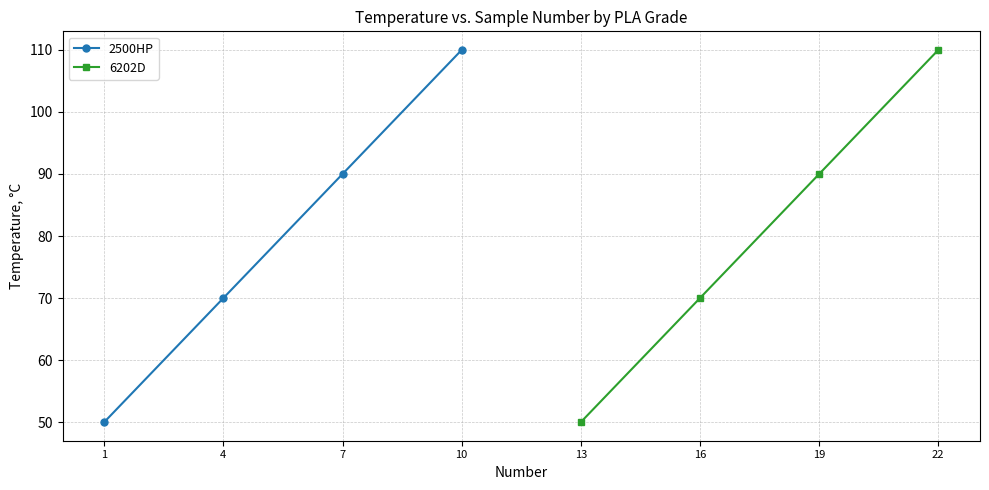

What is the sum of all 2500HP values?

320